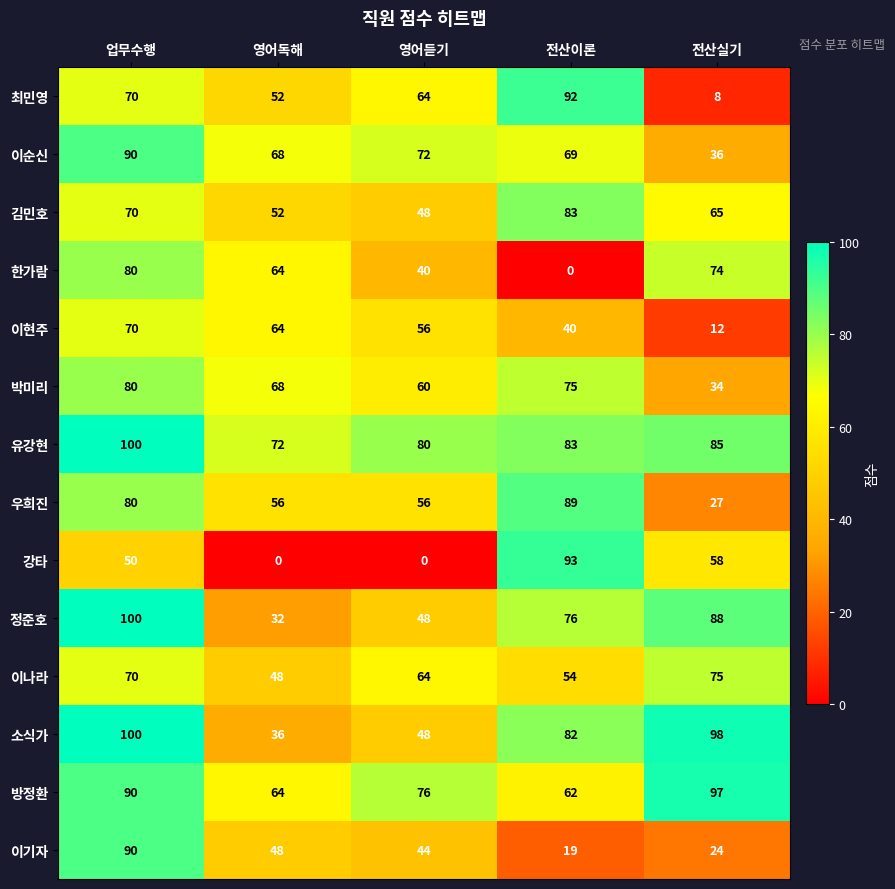

What is the difference between the 최민영 values at 전산실기 and 영어독해?

44